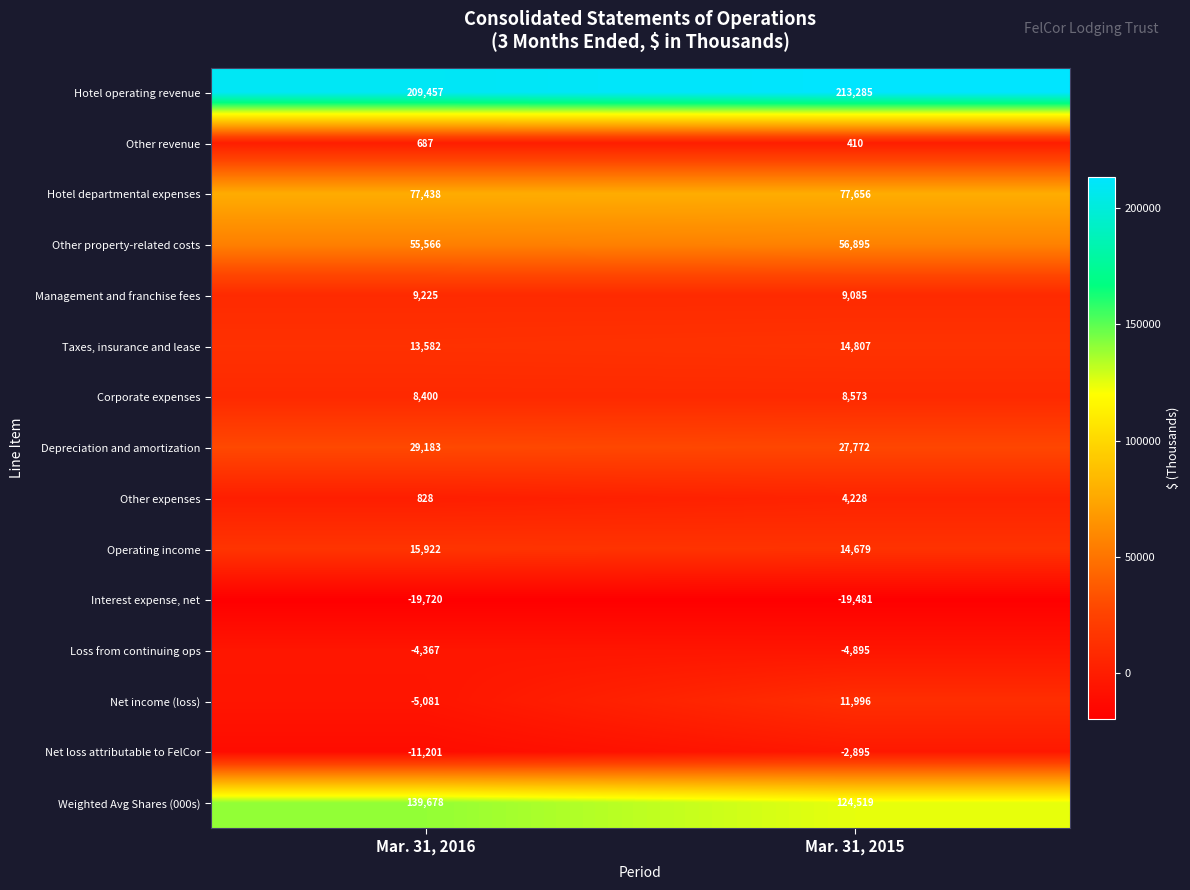

What is the approximate value of Corporate expenses at Mar. 31, 2016?

8400